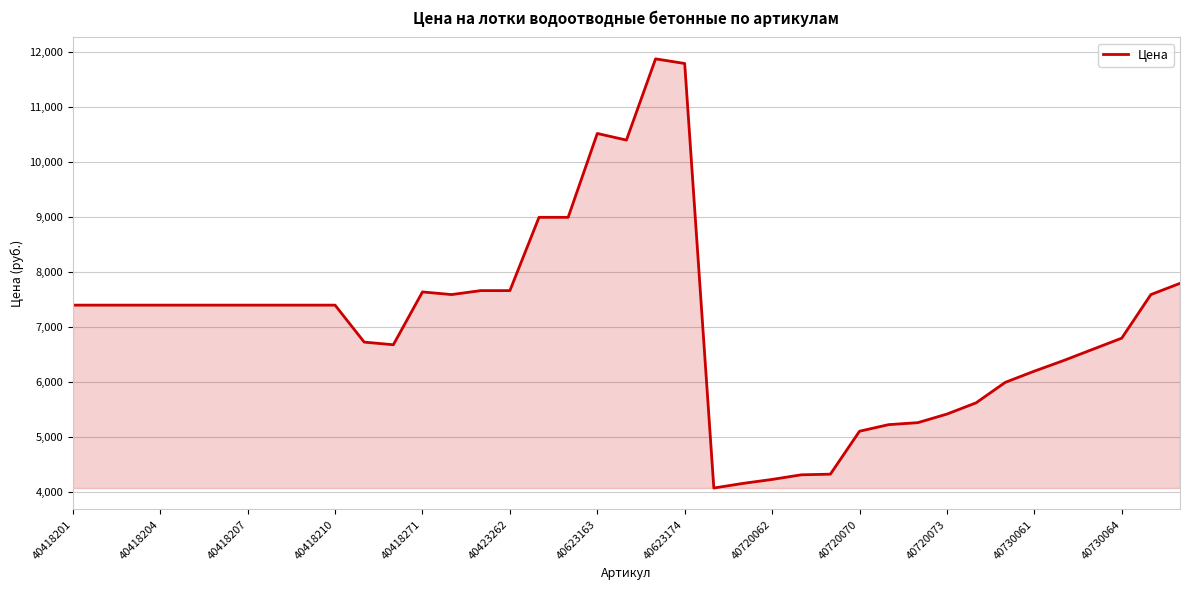

What is the greatest value displayed?

11880